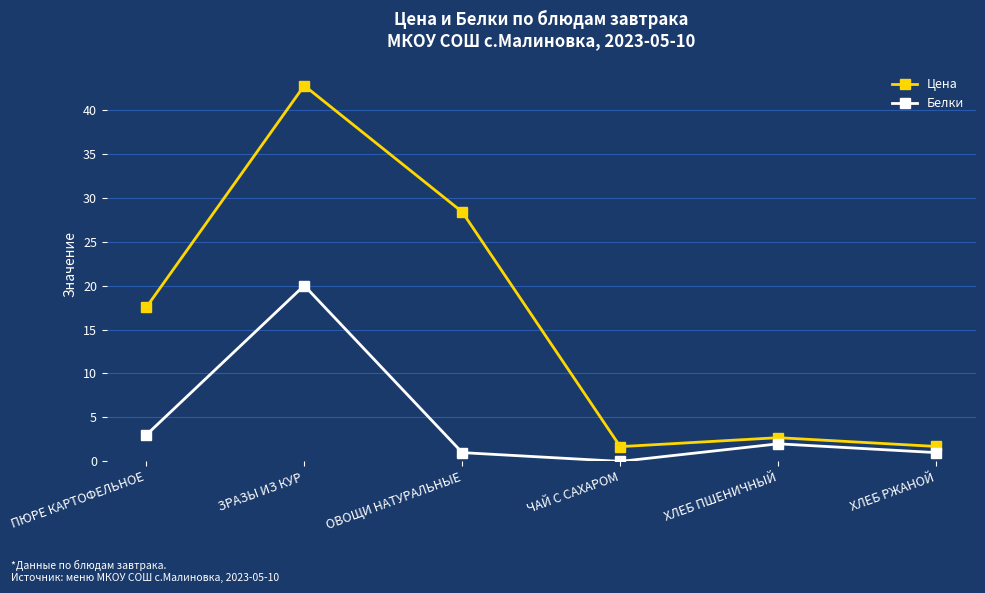

What is the value of the Белки point at the 2nd from the left?

20.0